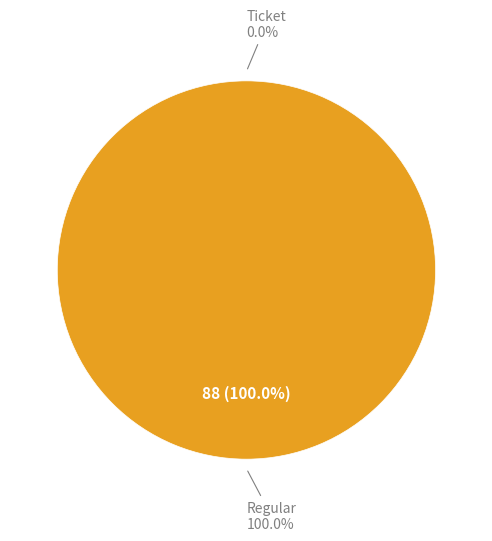

Which slice is the smallest?

Ticket (index 0)